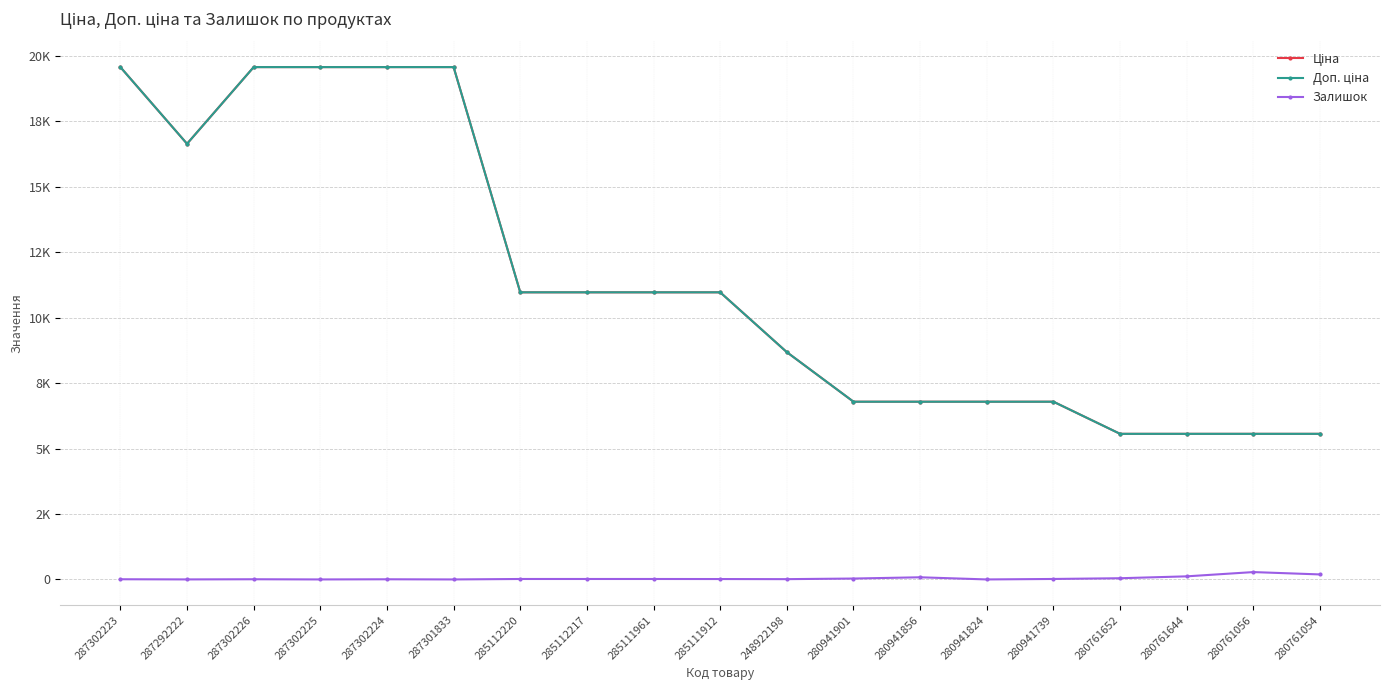

What is the average value of the Ціна series?

11388.9